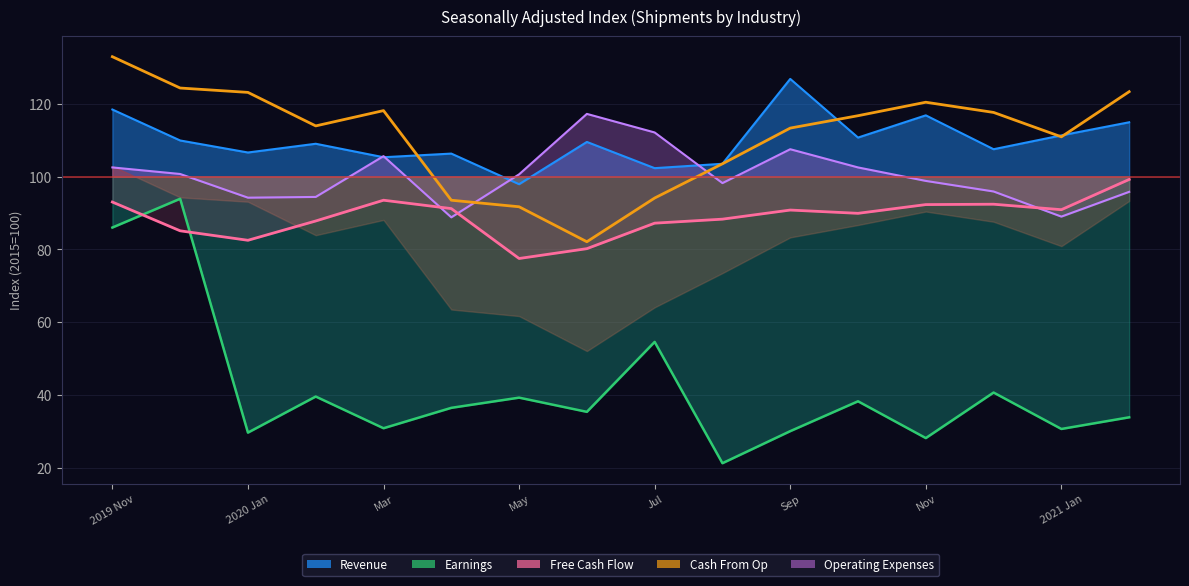

True or false: Free Cash Flow and Cash From Op line intersect in this chart.

False